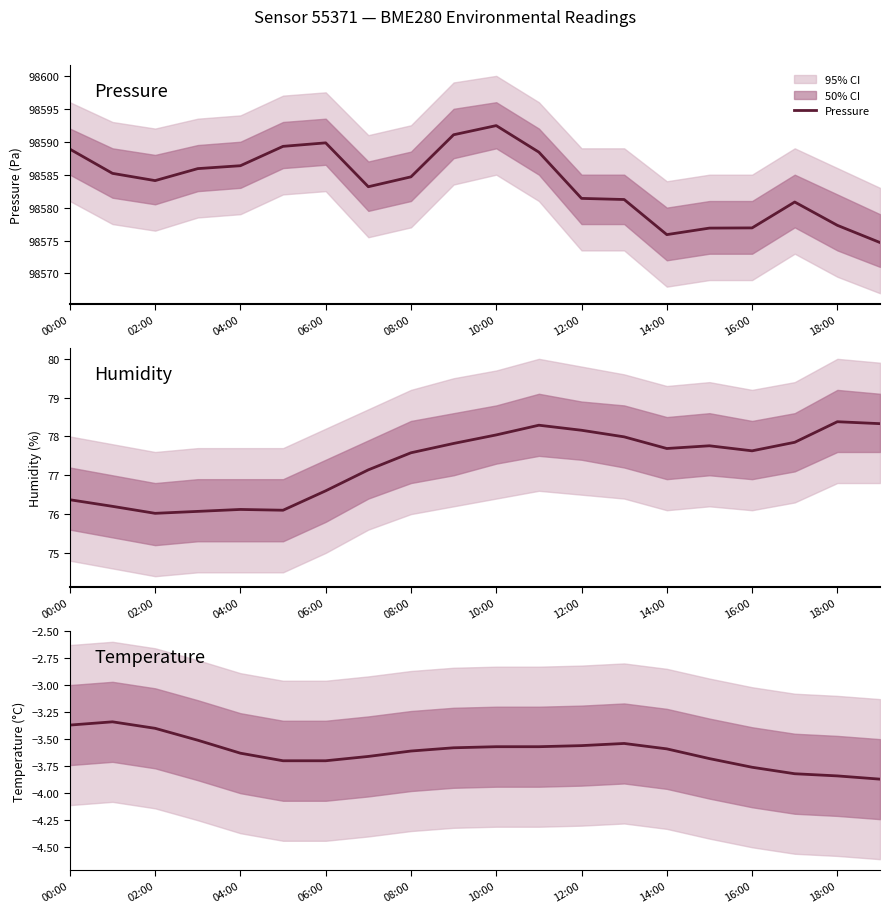

True or false: Pressure has a value of 45788.7 at 02:00.

False